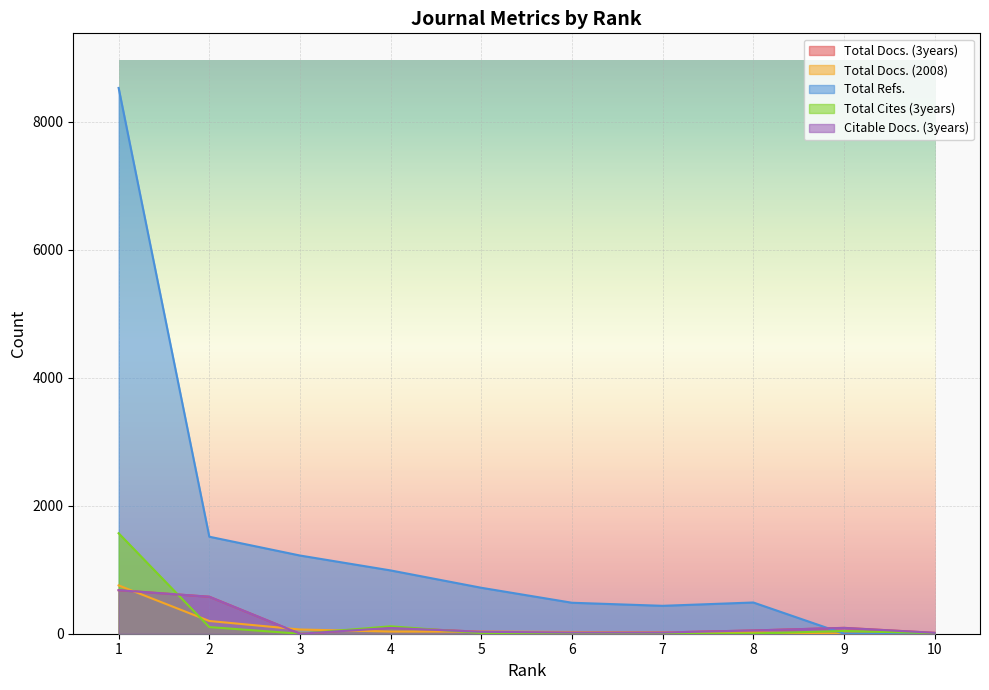

At which label does Total Docs. (3years) first exceed 51?

1